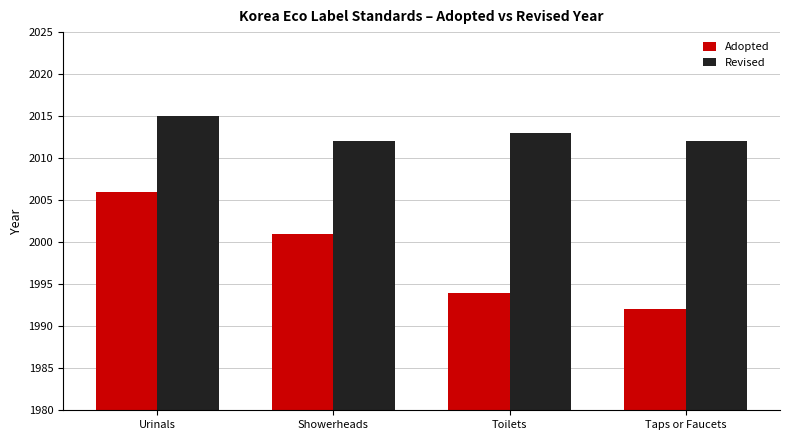

Which series has the largest range (max minus min)?

Adopted